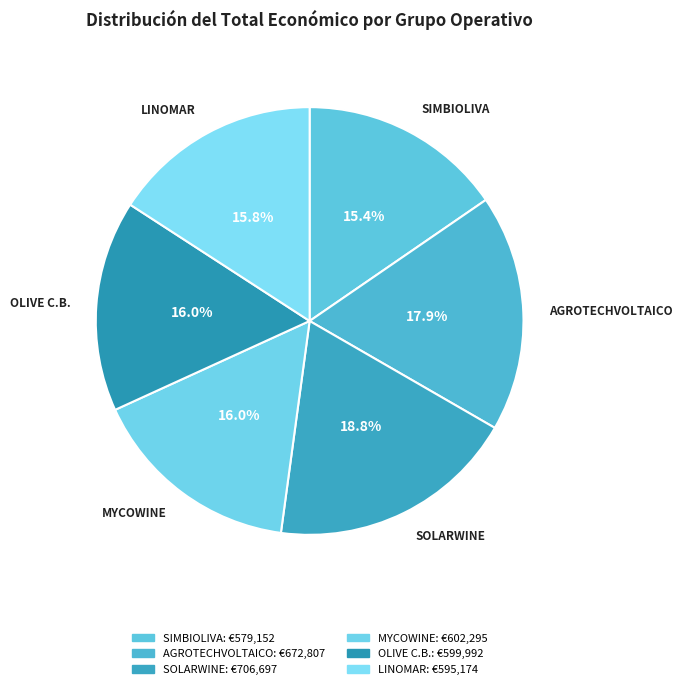

How many slices are in this pie chart?

6